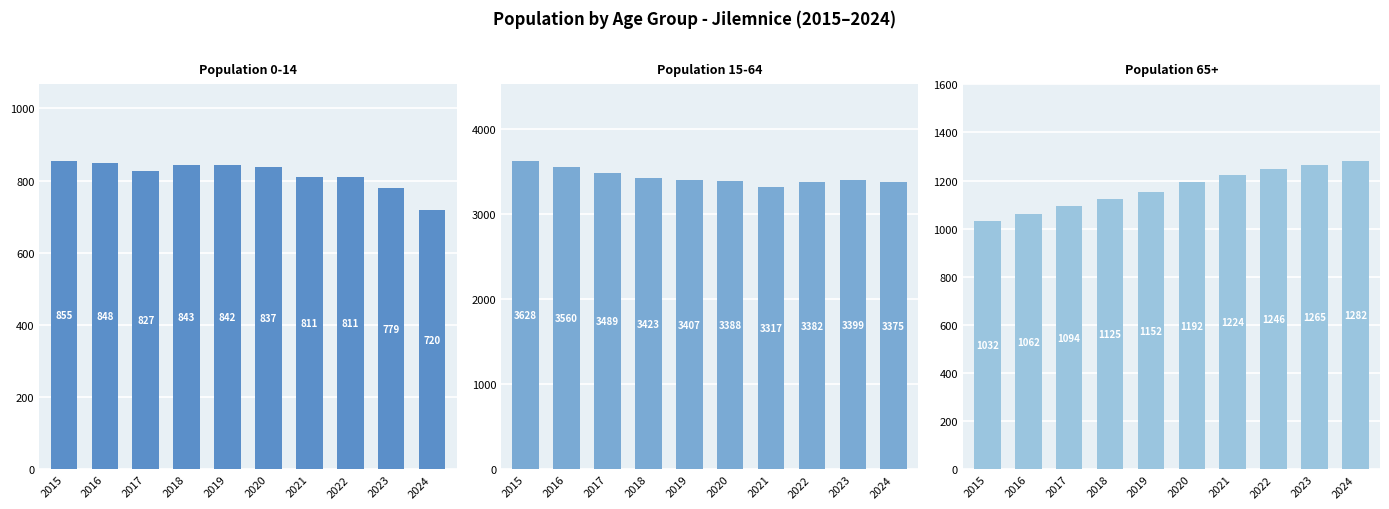

At which label does Population 65+ first exceed 1192?

2021